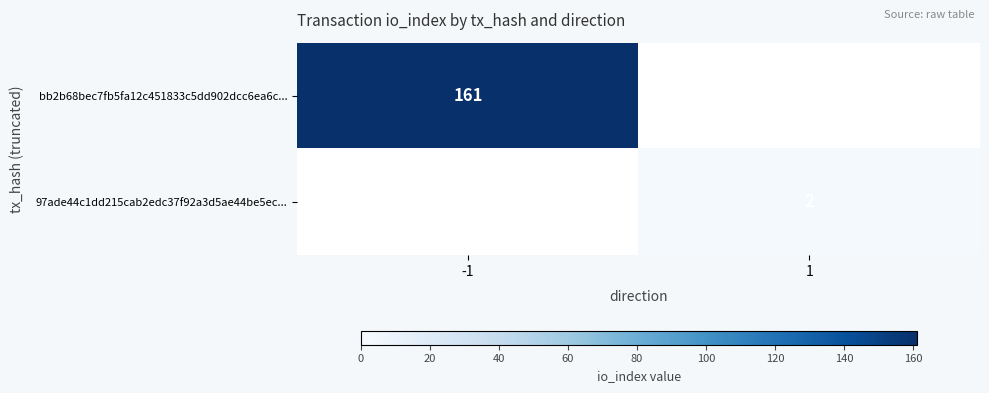

True or false: 97ade44c1dd215cab2edc37f92a3d5ae44be5ec... has a value of 2 at 1.

True